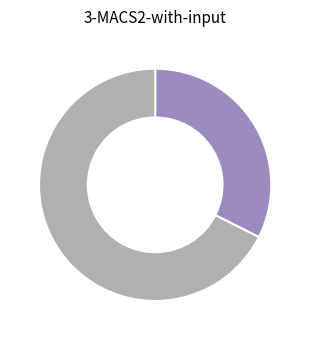

Is there any slice that represents more than half of the pie?

Yes